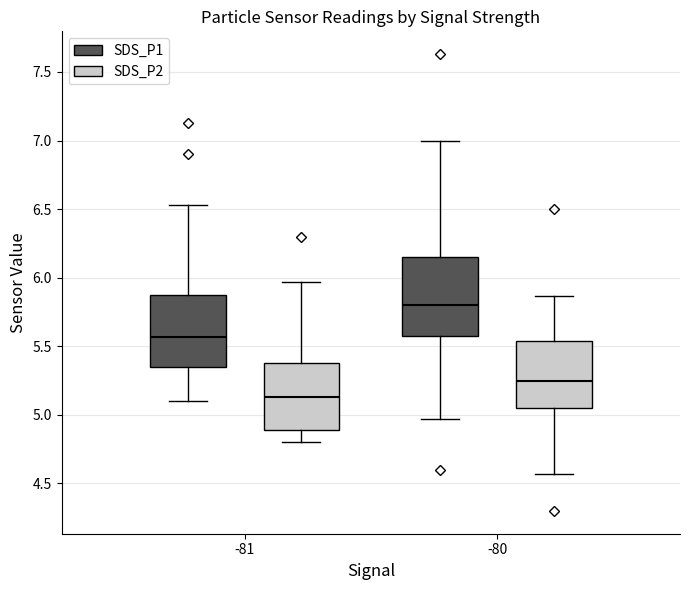

Reading left to right, read every box against the y-axis: the position of its median line, the range the box covers, and the ends of its whiskers. The values are not printed on the chart, so give them approximately, as read against the axis.

-81 (SDS_P1): median 5.55, box 5.35 to 5.85, whiskers 5.10 to 6.55
-81 (SDS_P2): median 5.15, box 4.90 to 5.40, whiskers 4.80 to 5.95
-80 (SDS_P1): median 5.80, box 5.60 to 6.15, whiskers 4.95 to 7.00
-80 (SDS_P2): median 5.25, box 5.05 to 5.55, whiskers 4.55 to 5.85